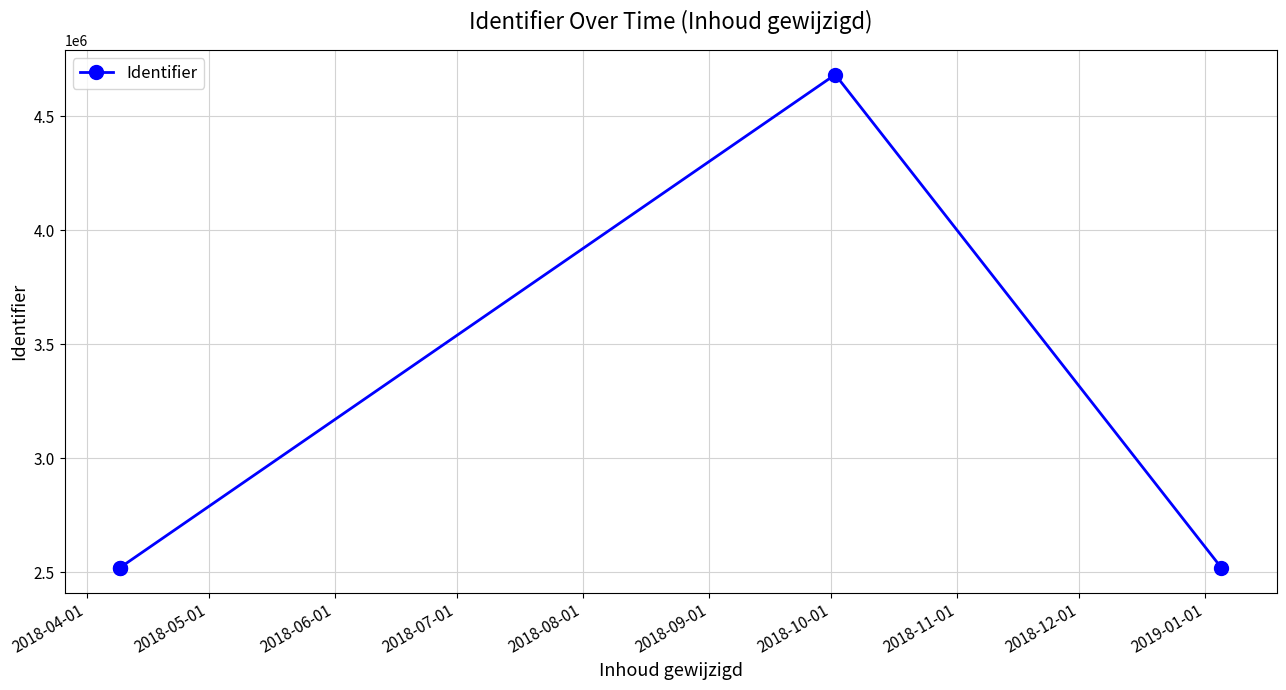

What is the difference between the maximum and minimum values?

2163320